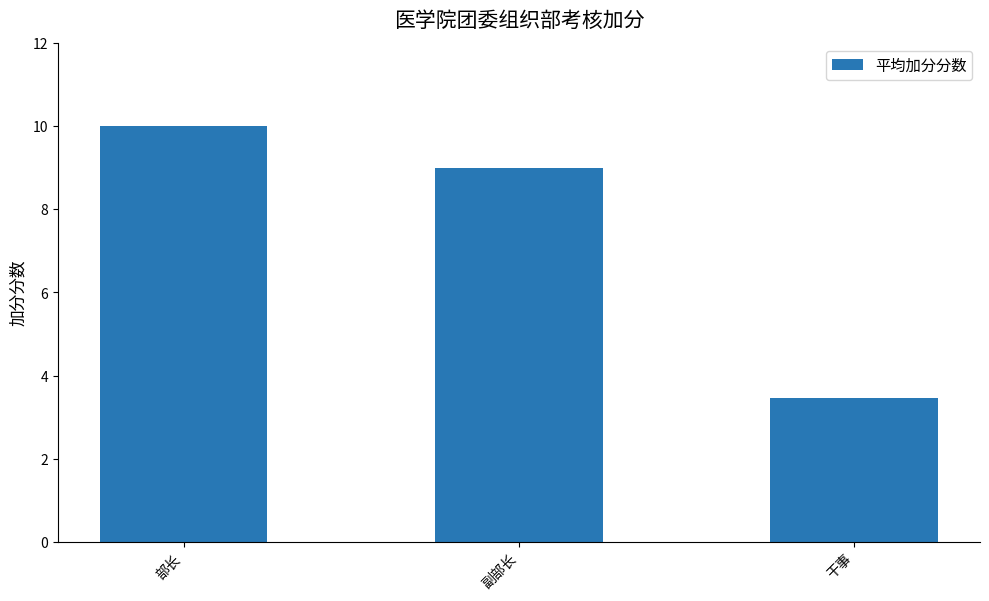

Reading left to right, list all the values displayed in this chart.

10.0	9.0	3.5